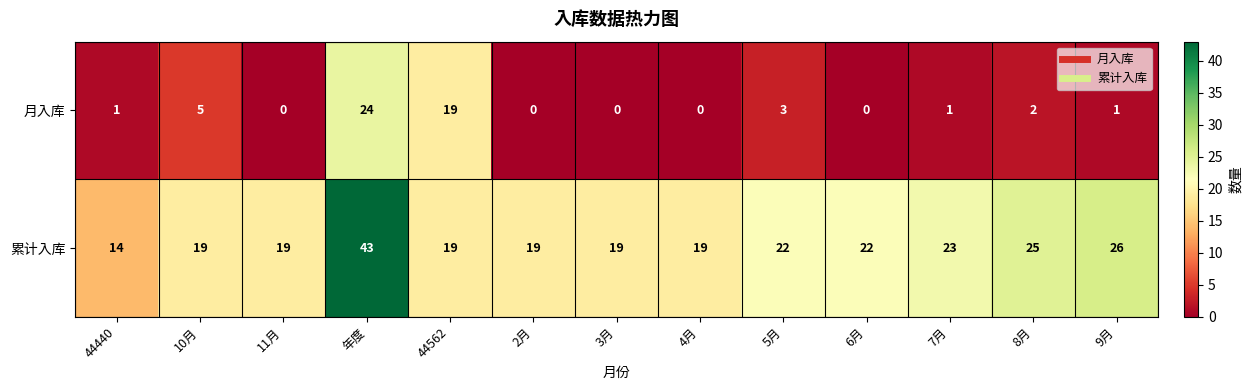

Rank the series by their maximum value, from lowest to highest.

月入库, 累计入库